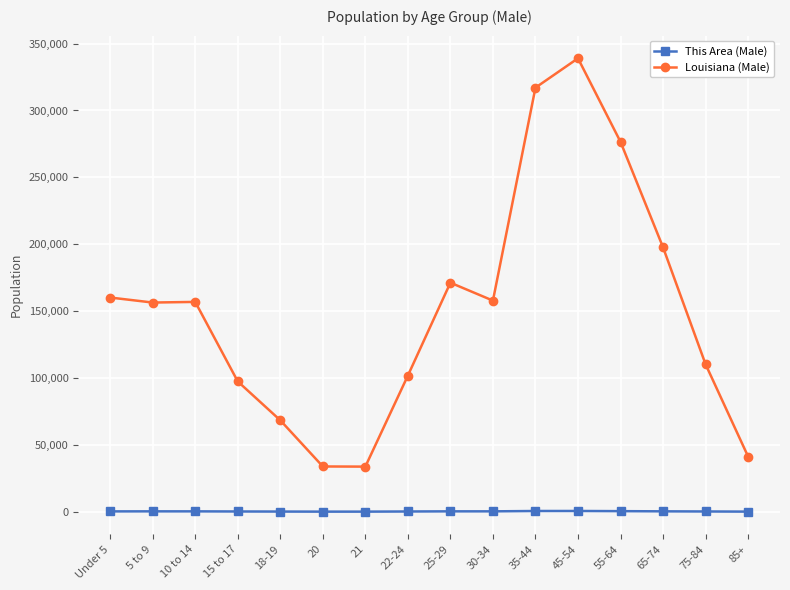

Which series has the largest total across all categories?

Louisiana (Male)